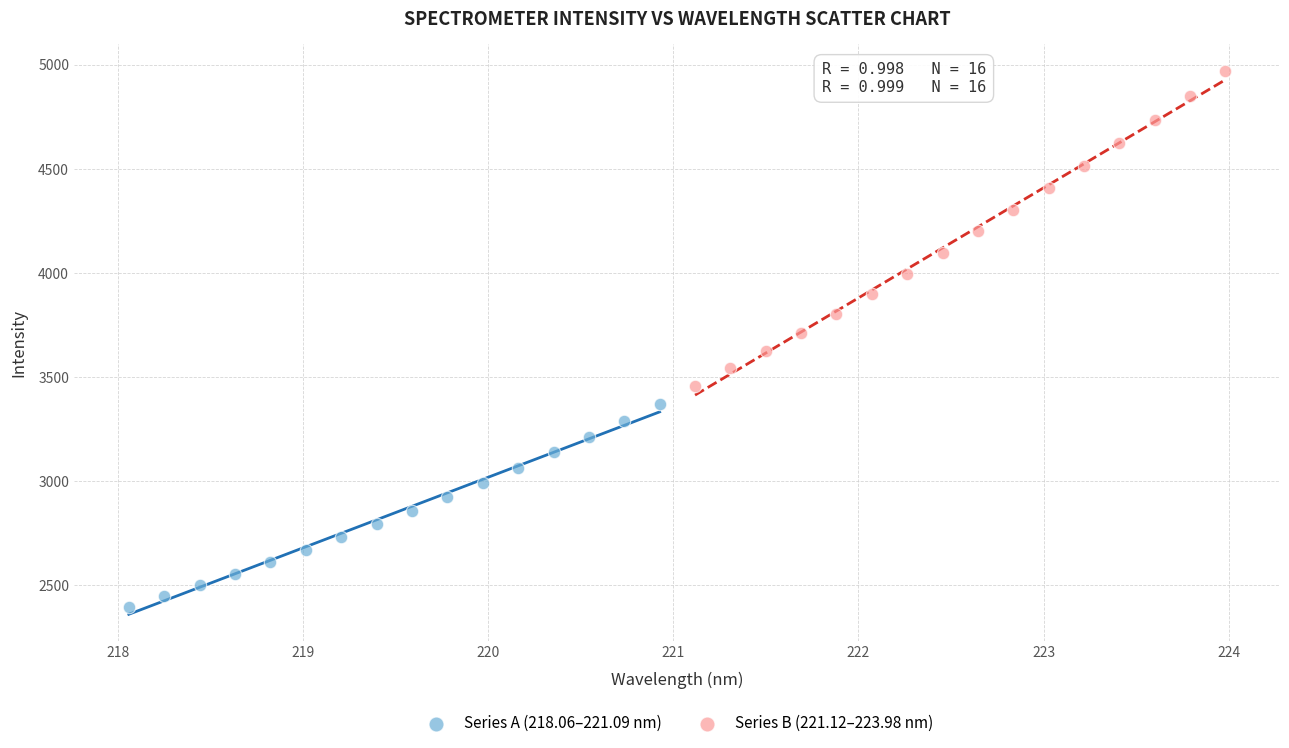

What are all the series names shown in the legend?

Series A (218.06–221.09 nm), Series B (221.12–223.98 nm)